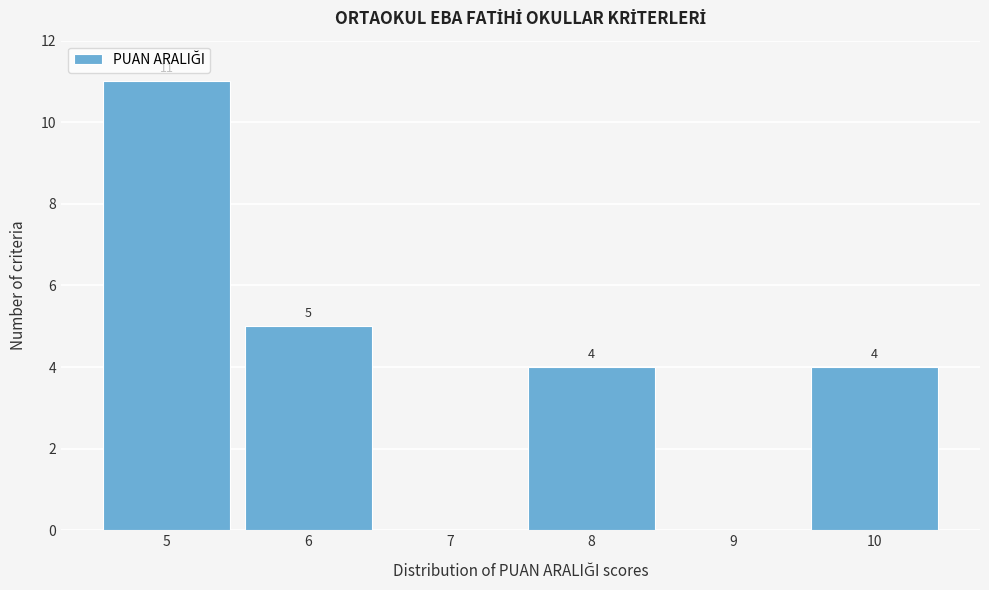

Which range on the x-axis has the tallest bar?

4.5 to 5.5